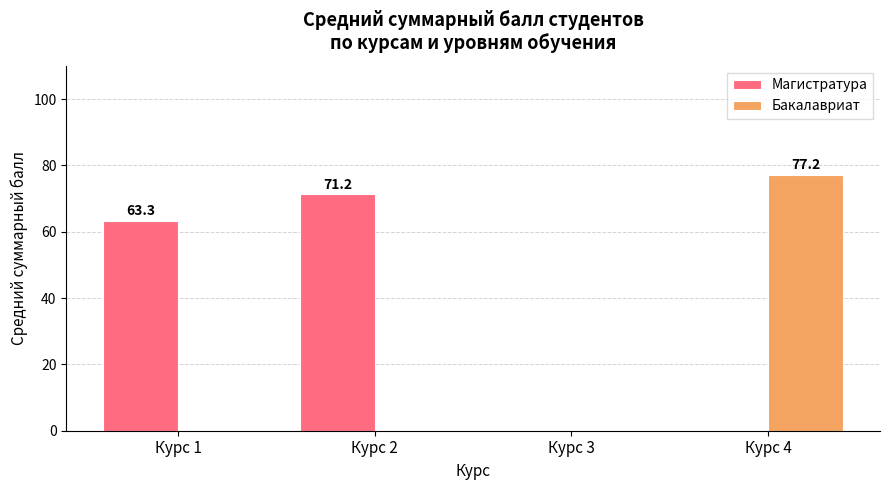

What is the total value across all series at Курс 1?

63.3